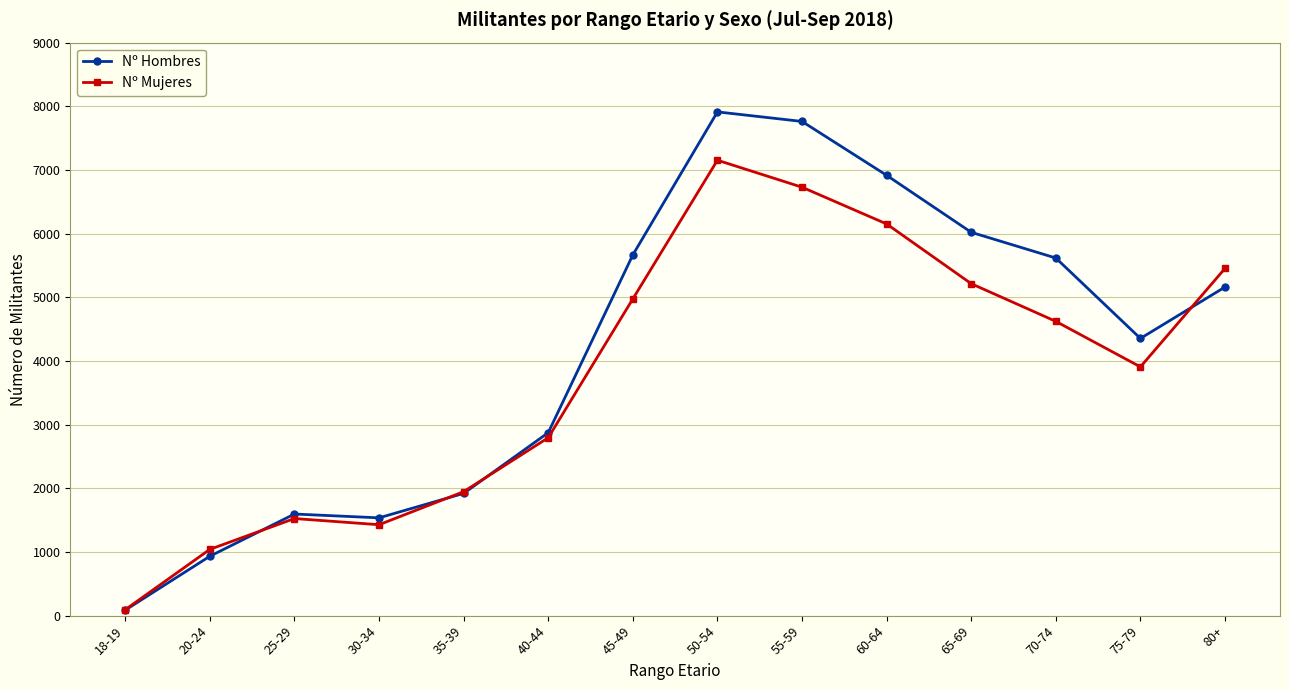

True or false: Nº Hombres has a value of 933 at 20-24.

True